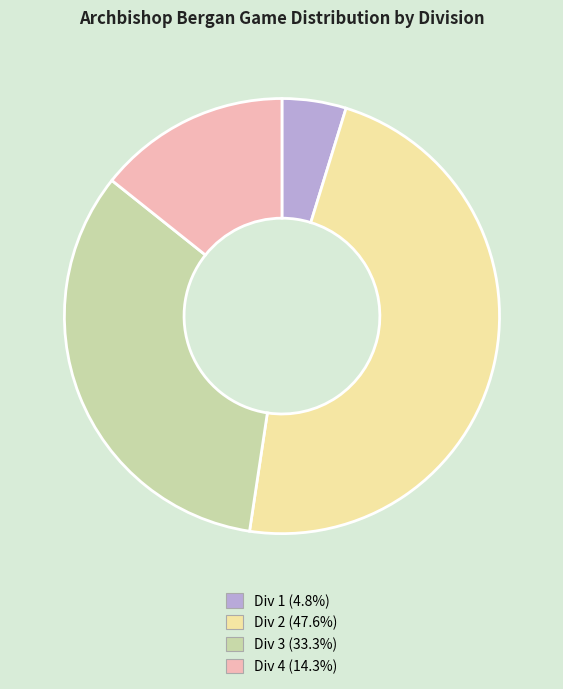

Combined, do Div 2 (47.6%) and Div 3 (33.3%) account for over 50%?

Yes